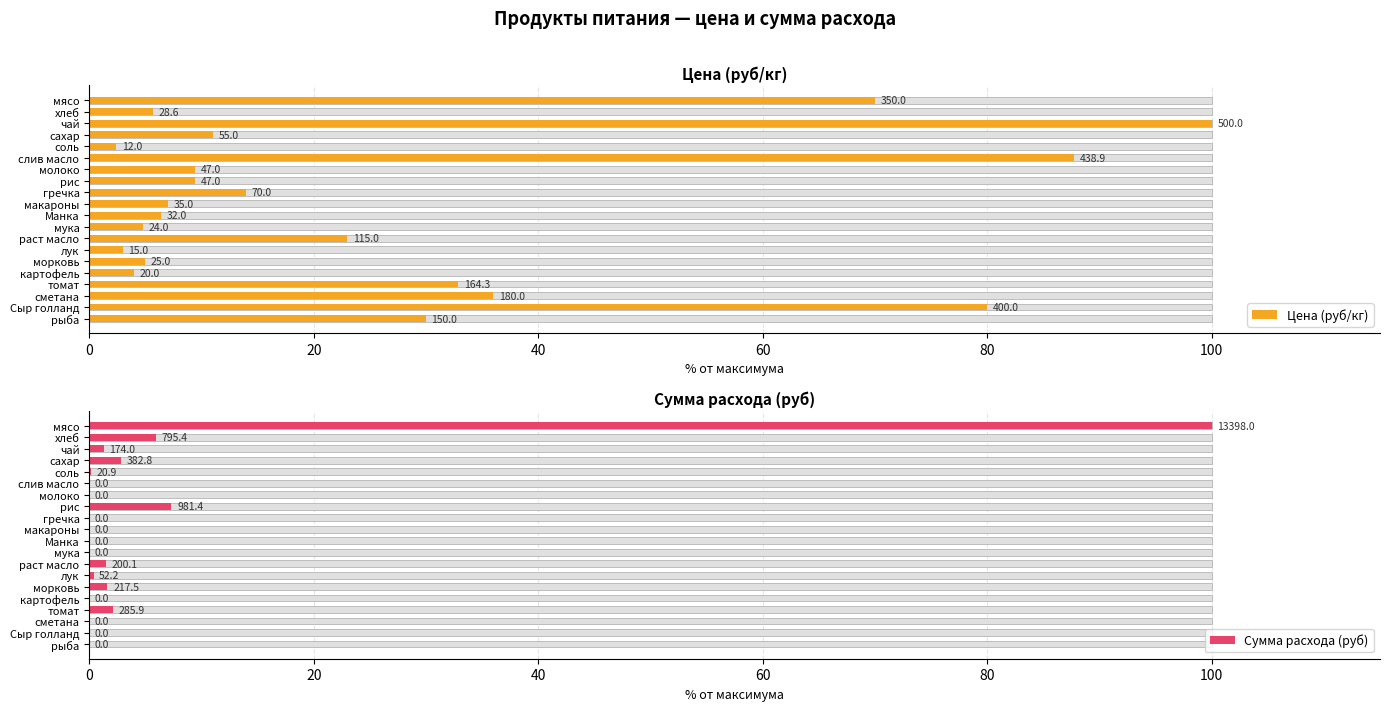

Which series has the largest total across all categories?

Цена (руб/кг)